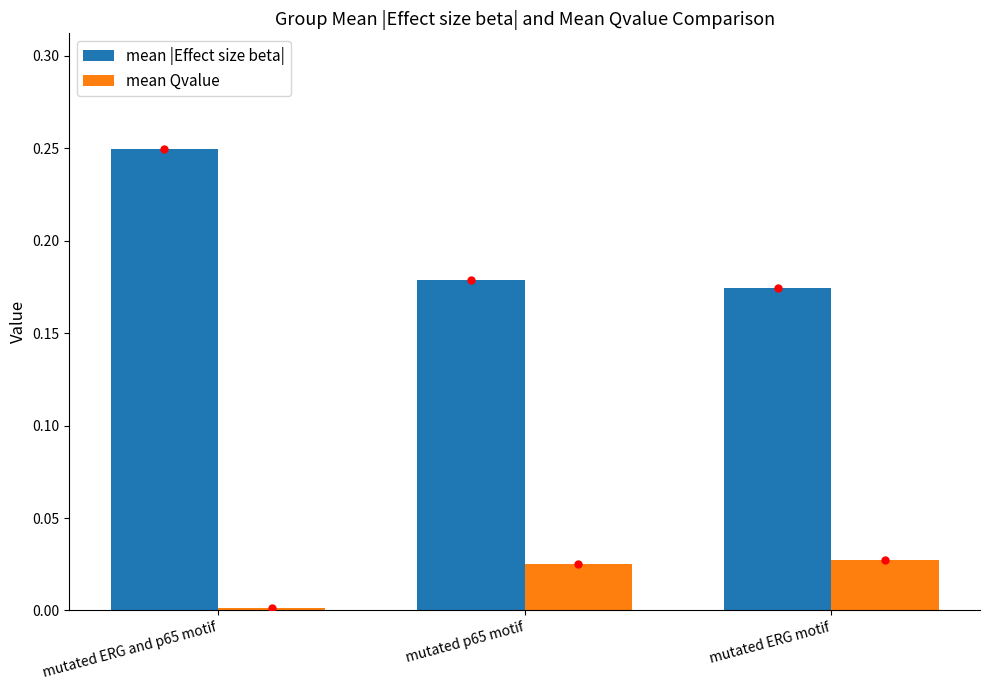

Which series has the largest range (max minus min)?

mean |Effect size beta|